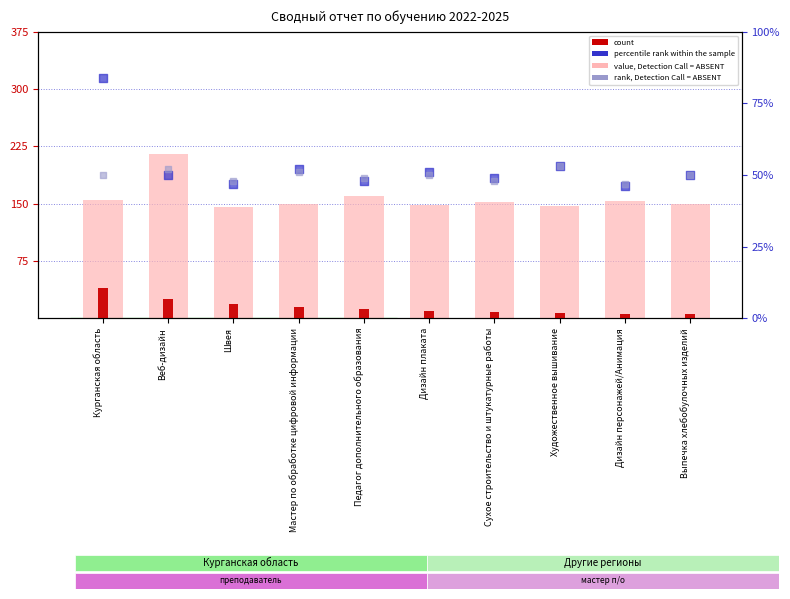

Which series has the largest Y range (max minus min)?

value, Detection Call = ABSENT